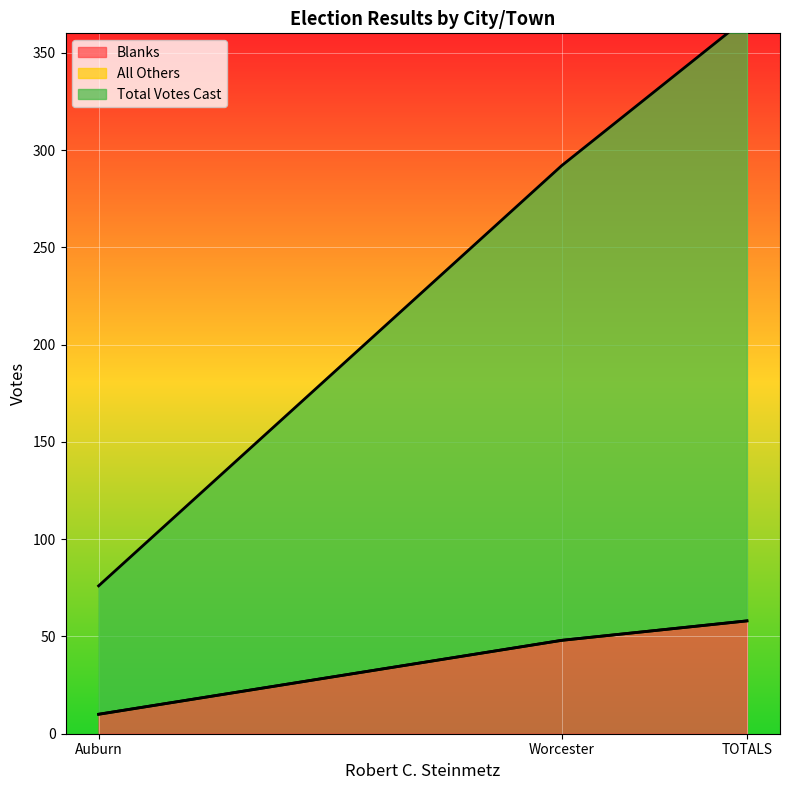

What is the sum of all Blanks values?

116